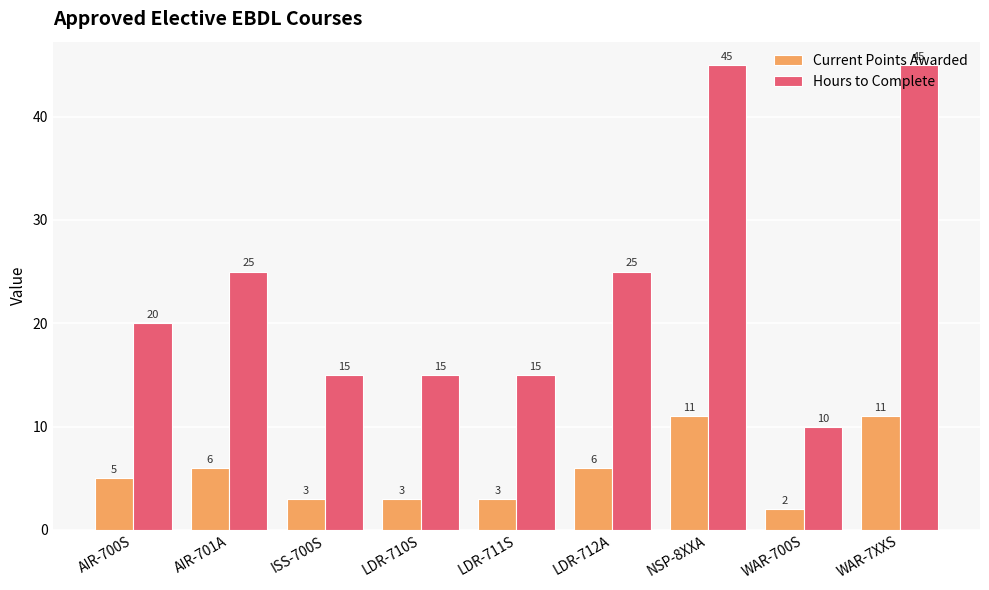

List the series in order of their peak value, lowest first.

Current Points Awarded, Hours to Complete